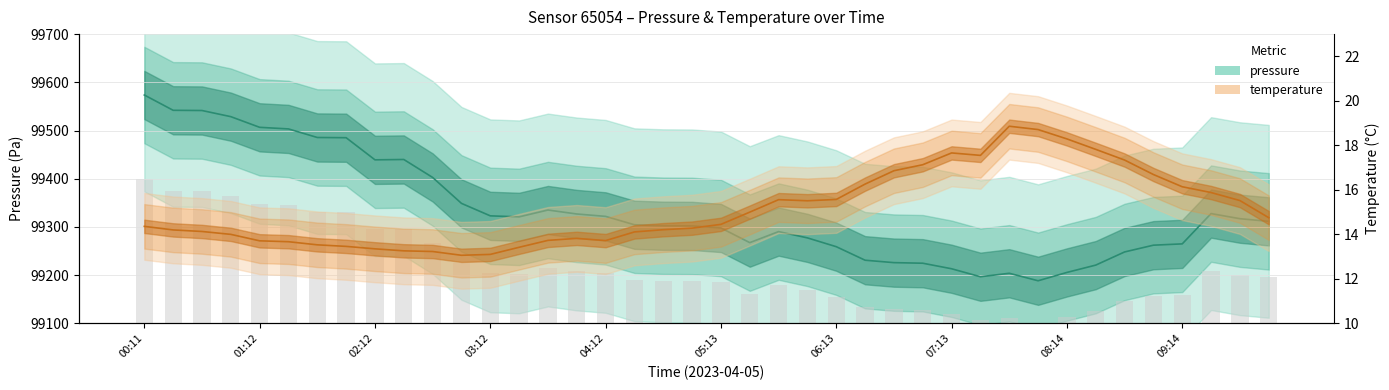

Between 17 and 28, which series saw the biggest shift?

pressure